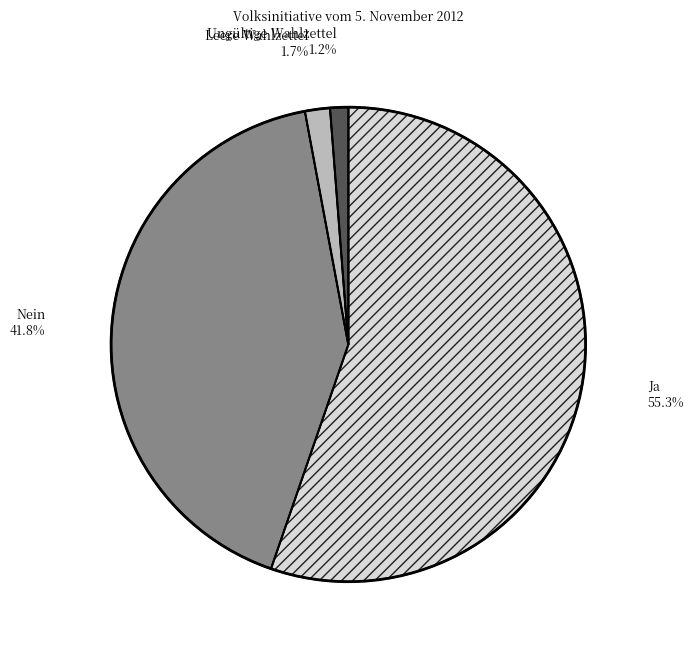

Between Nein and Leere Wahlzettel, which is larger?

Nein